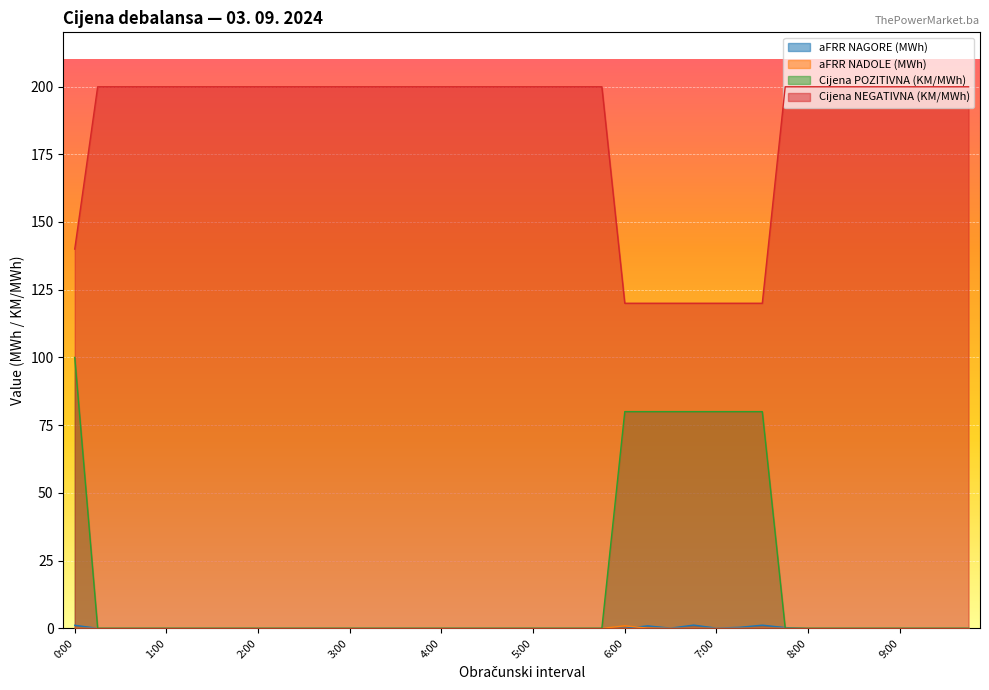

What is the label of the 34th point from the left?

8:15